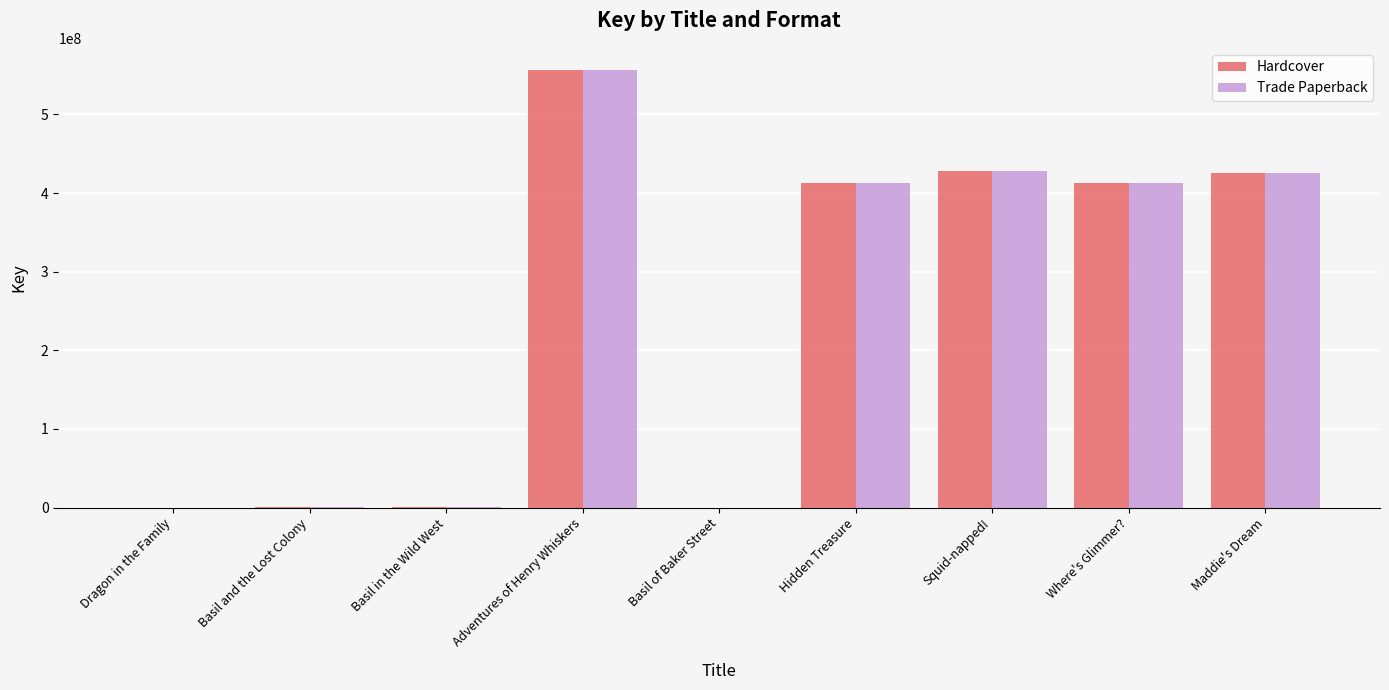

The Trade Paperback series shows 425669544 at Maddie's Dream. True or false?

True